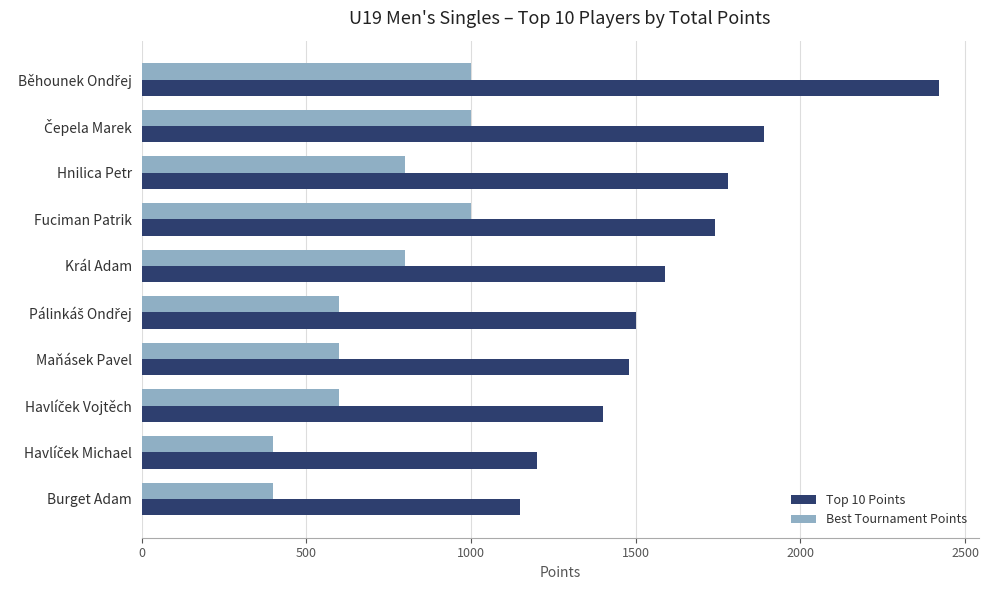

What is the maximum value for Top 10 Points?

2420